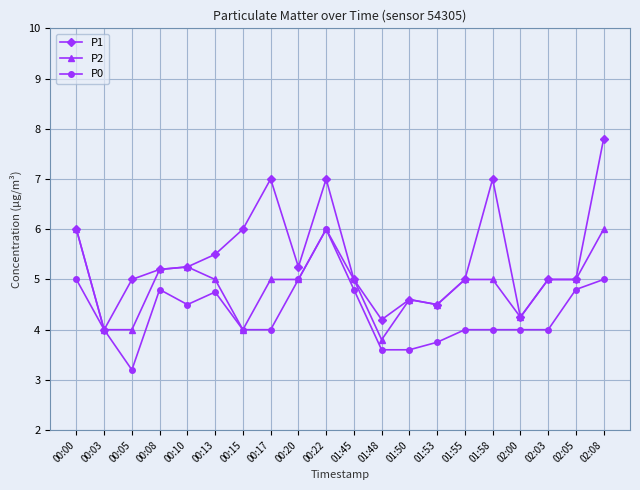

What is the spread (max minus min) of values at 02:05?

0.2